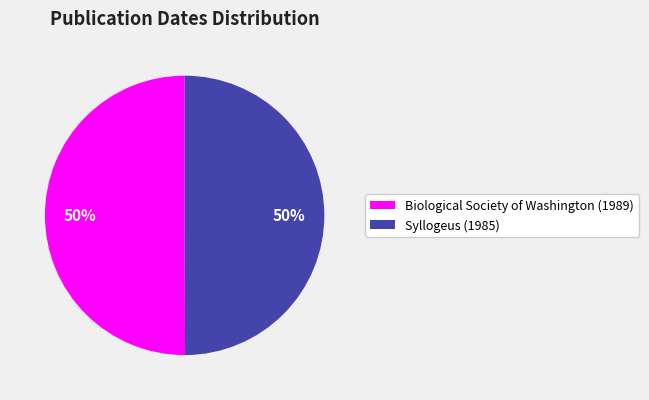

What percentage is the Syllogeus (1985) slice, to the nearest percent?

50%